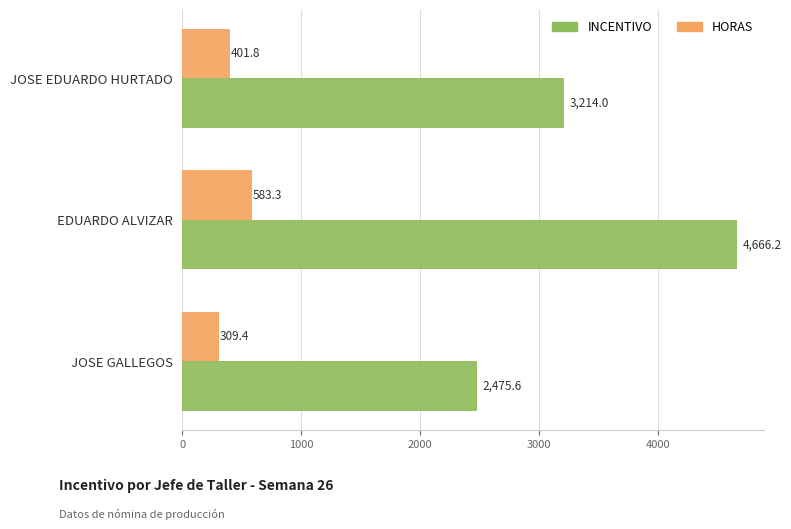

At which label is HORAS closest to 446?

JOSE EDUARDO HURTADO